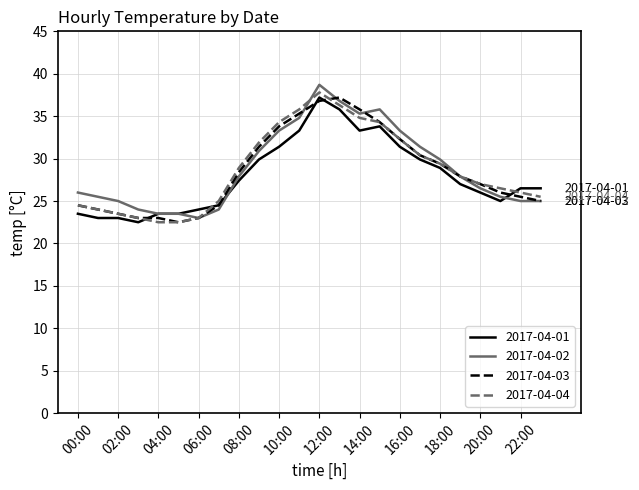

What is the lowest value of the 2017-04-02 series?

23.0